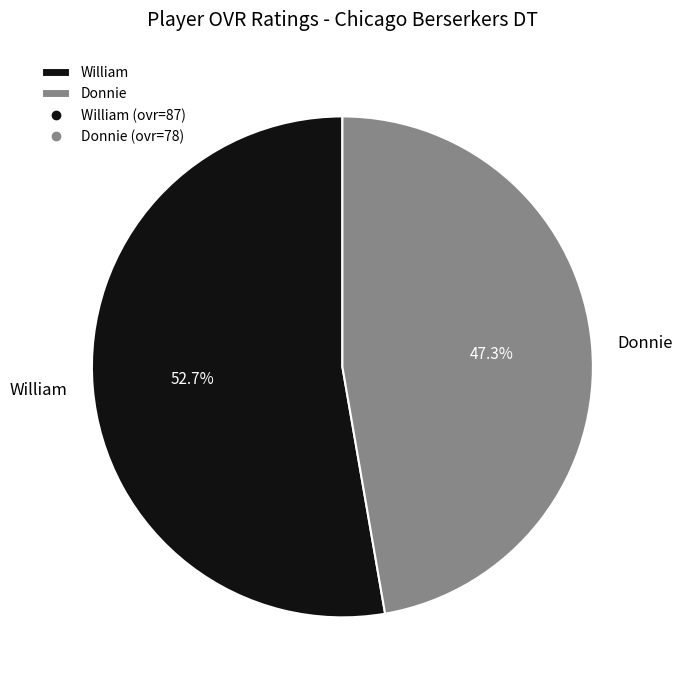

True or false: William accounts for 38% of the total.

False